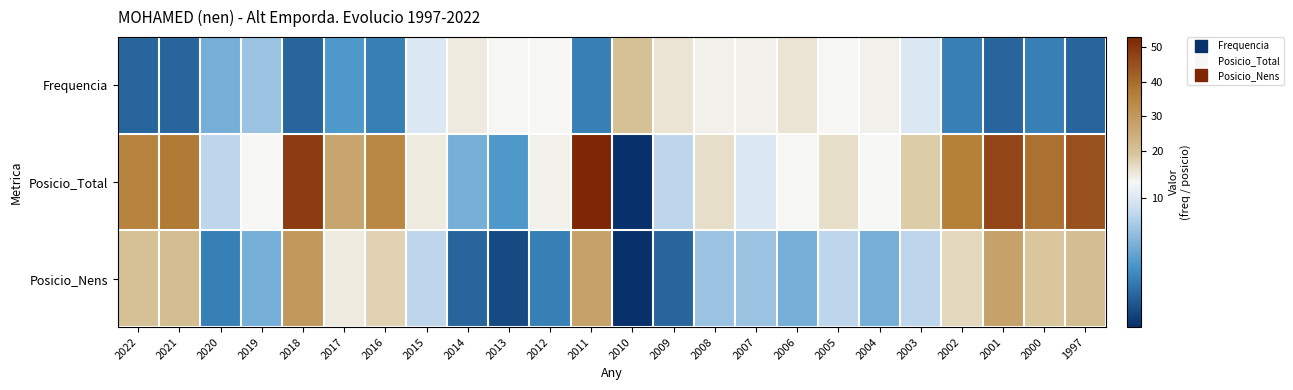

Rank the series by their average value, from lowest to highest.

Frequencia, Posicio_Nens, Posicio_Total